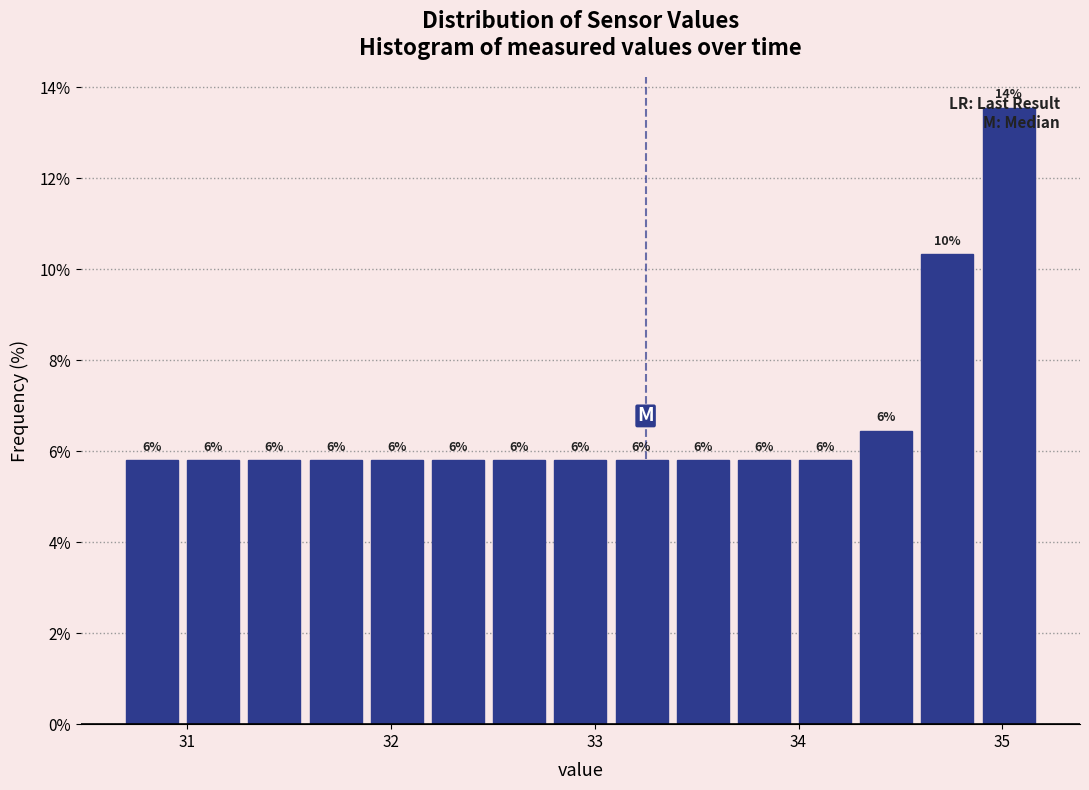

Around what value on the x-axis is the tallest bar? Give the approximate position of its centre, as read against the axis.

35.0